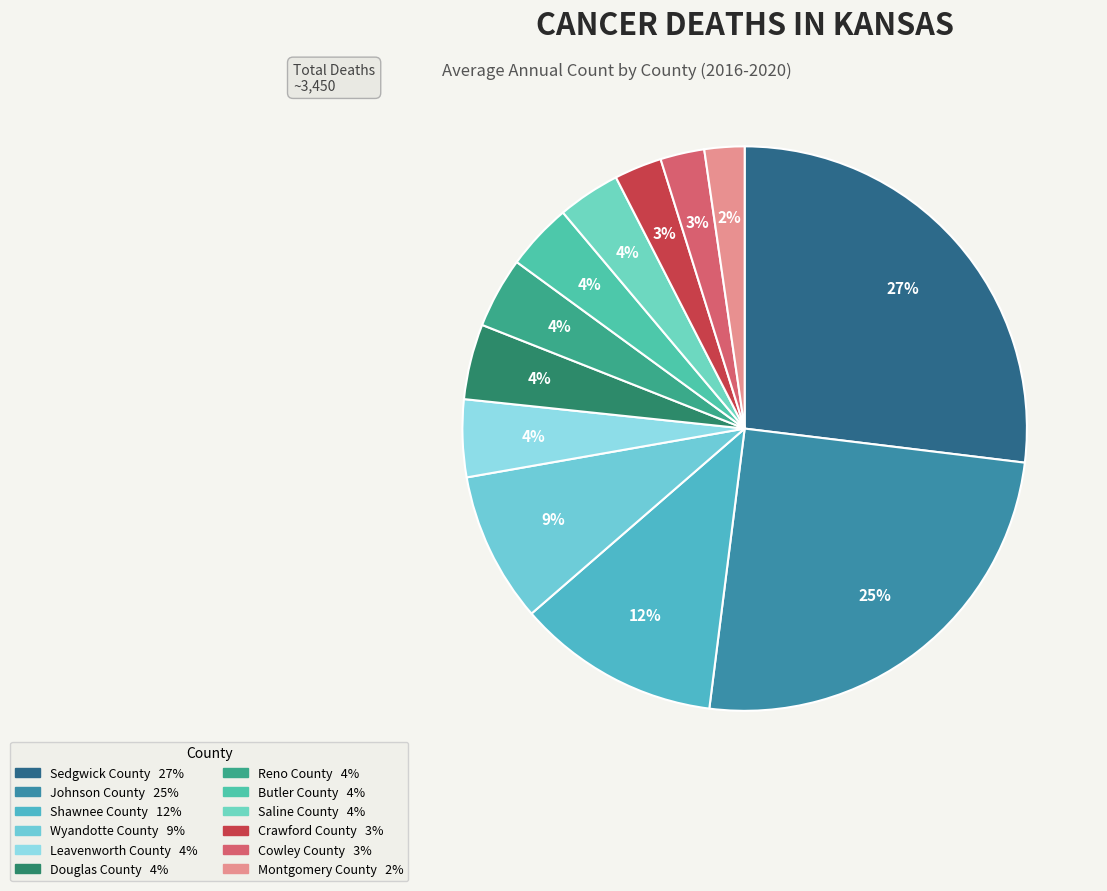

To the nearest percent, what is the difference between the largest and smallest slice percentages?

25%